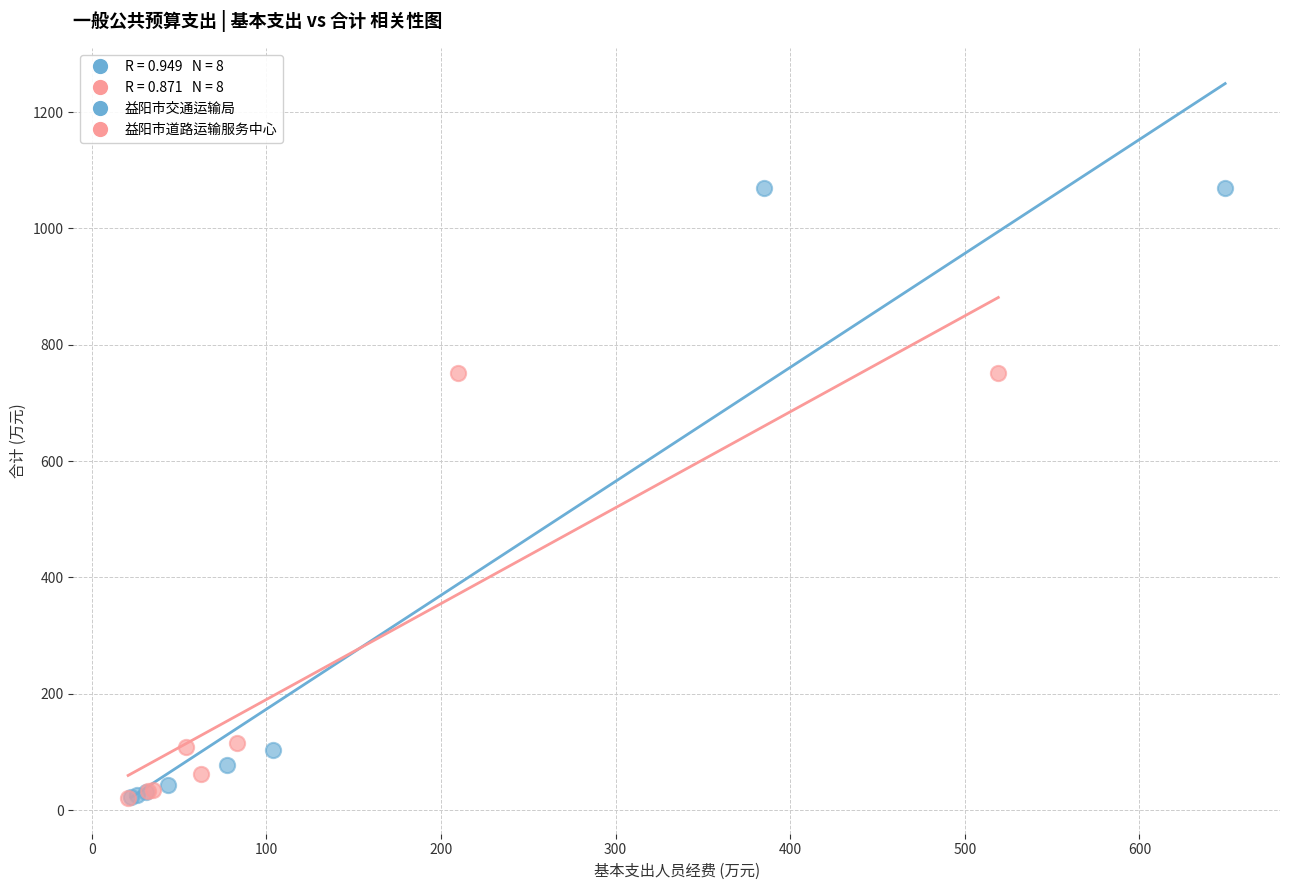

Which series reaches the maximum Y coordinate?

益阳市交通运输局